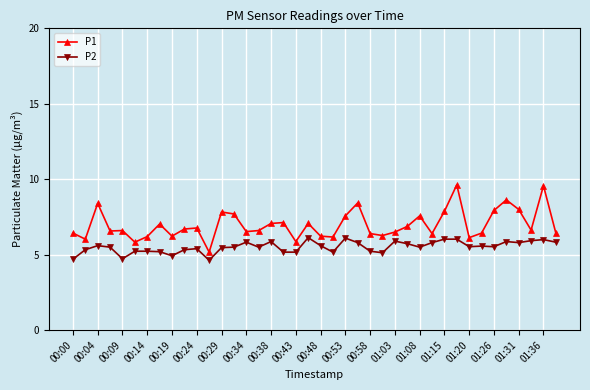

True or false: P2 and P1 cross at least once.

False